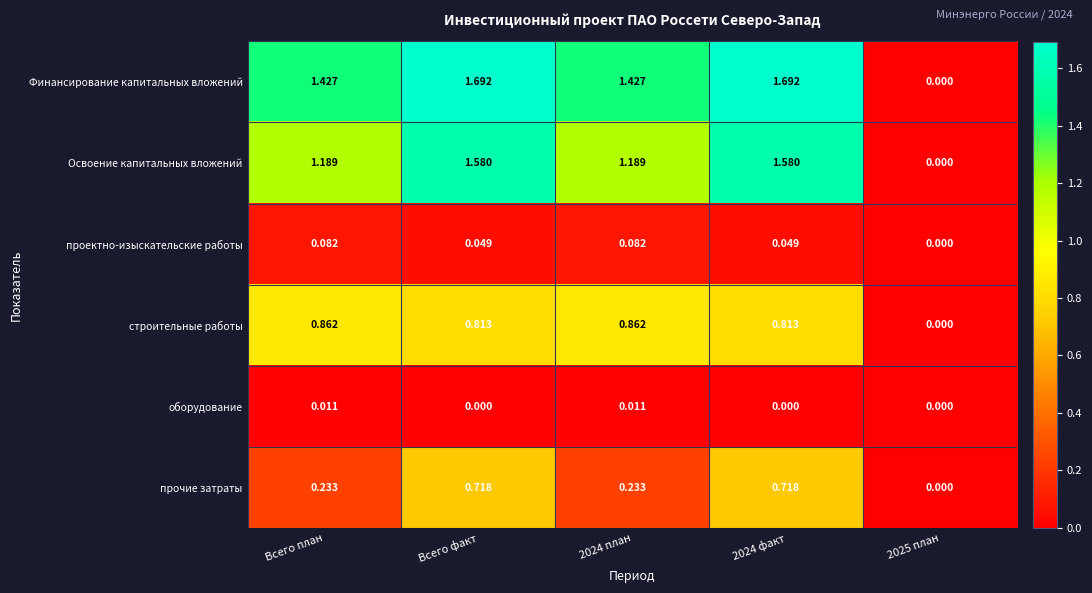

Is the value of прочие затраты at 2024 план greater than the value of оборудование at 2025 план?

Yes